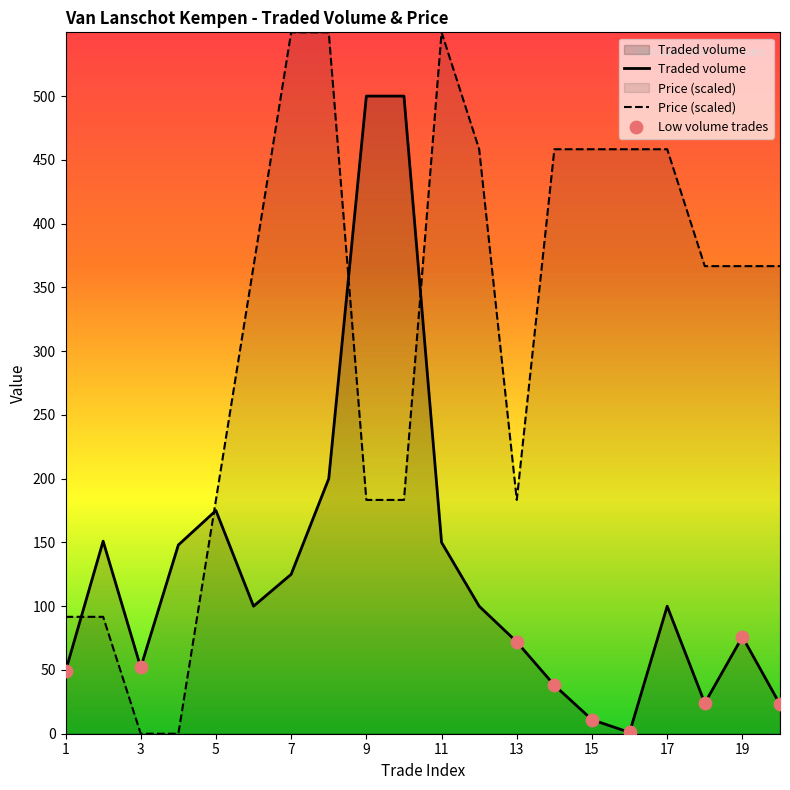

At which category is the sum across all series the highest?

8